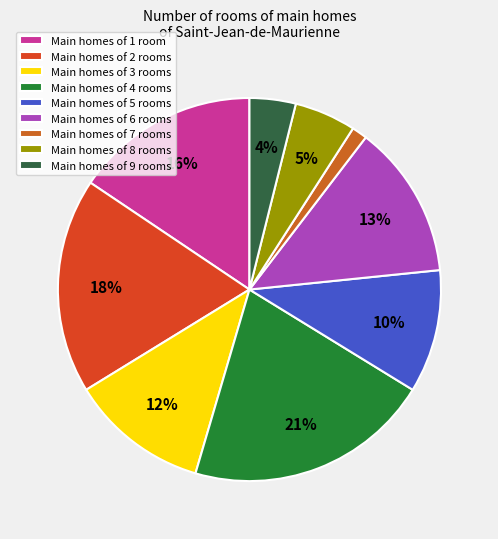

How many segments does this pie chart have?

9